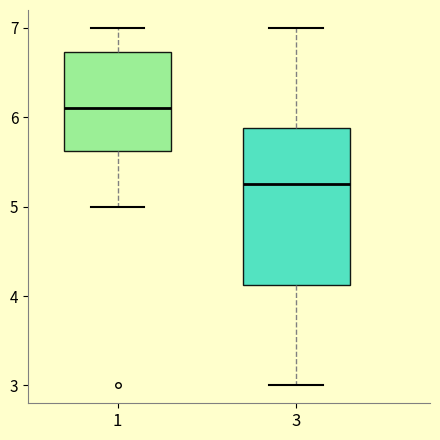

Reading left to right, read every box against the y-axis: the position of its median line, the range the box covers, and the ends of its whiskers. The values are not printed on the chart, so give them approximately, as read against the axis.

1: median 6.1, box 5.6 to 6.7, whiskers 5.0 to 7.0
3: median 5.3, box 4.1 to 5.9, whiskers 3.0 to 7.0